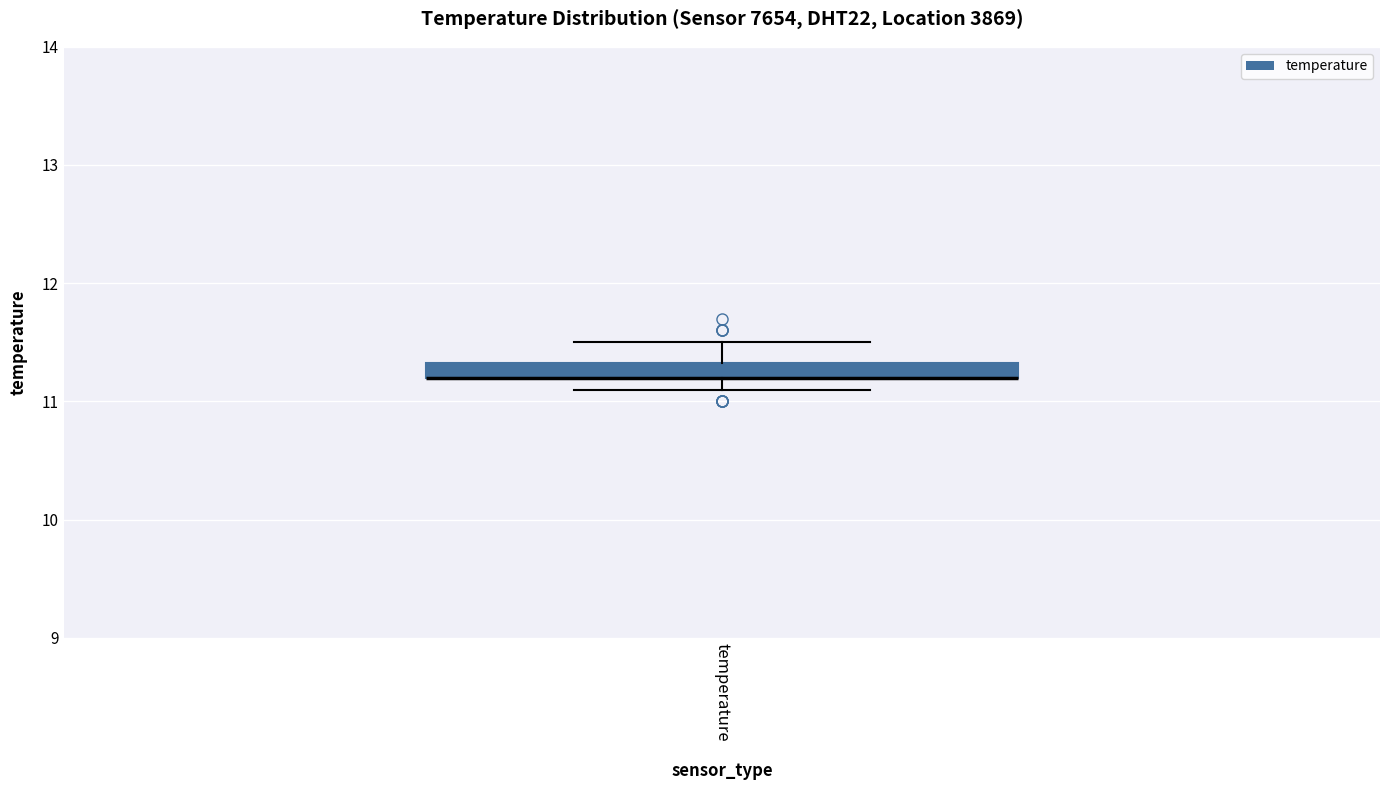

Where is the lower edge of the box for temperature on the y-axis? The values are not printed on the chart, so give them approximately, as read against the axis.

11.2